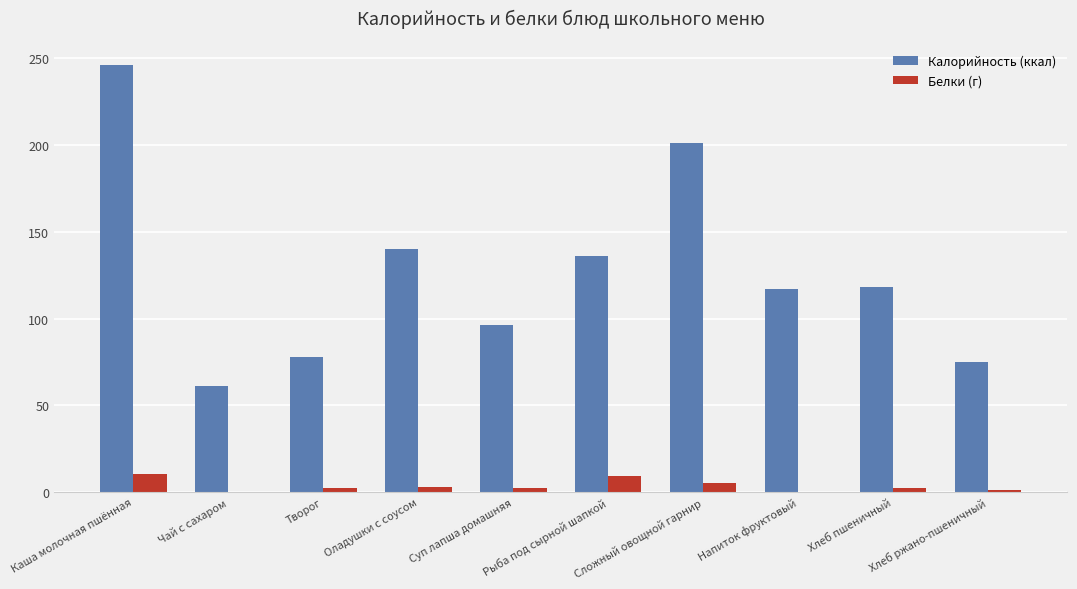

What is the spread (max minus min) of values at Хлеб пшеничный?

115.7